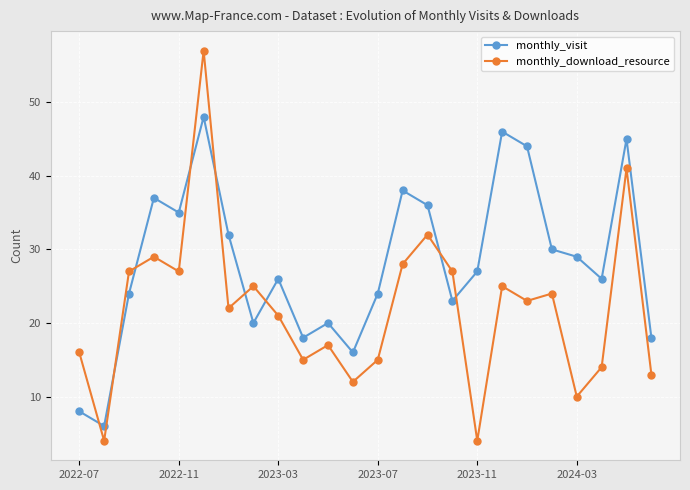

What is the maximum value shown in the chart?

57